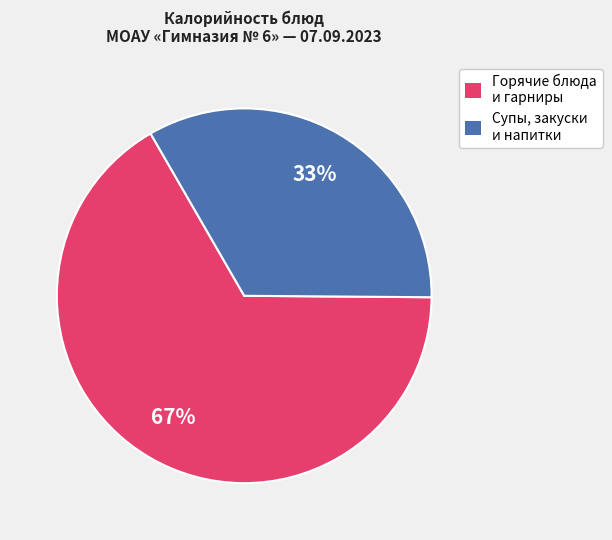

What is the majority slice?

Горячие блюда и гарниры